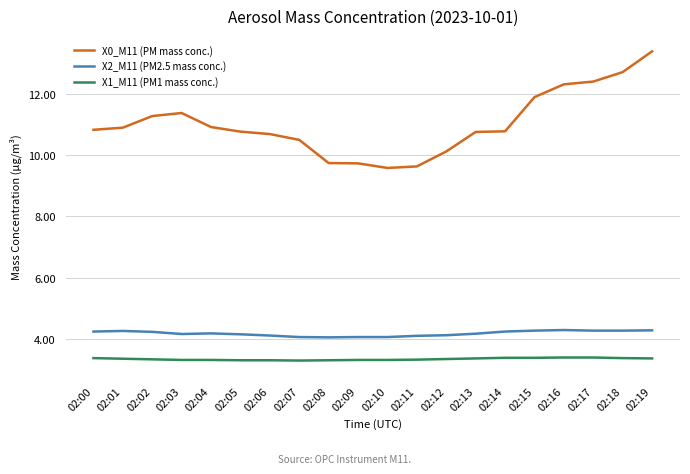

Rank the series by their maximum value, from highest to lowest.

X0_M11 (PM mass conc.), X2_M11 (PM2.5 mass conc.), X1_M11 (PM1 mass conc.)